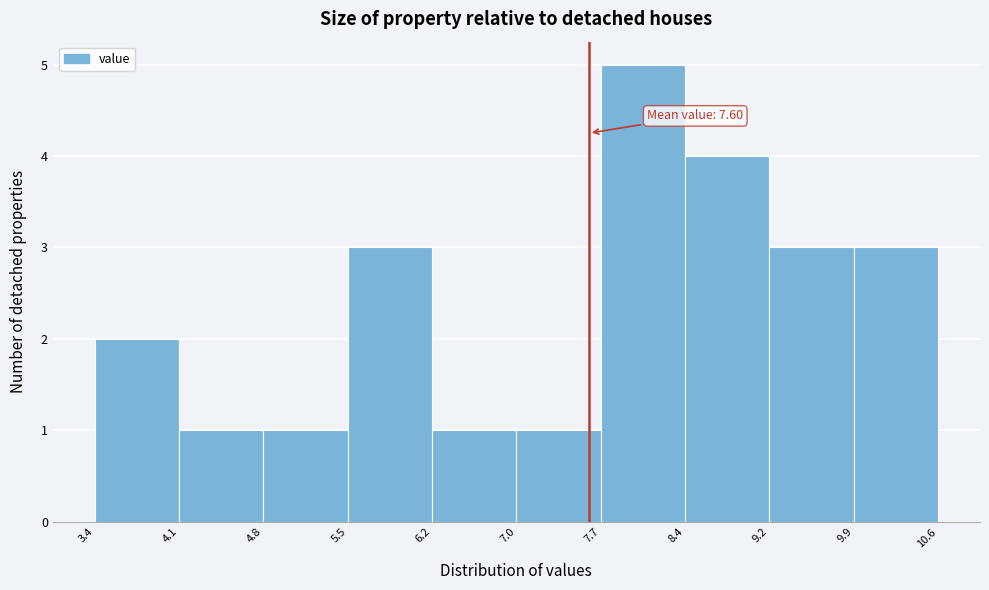

Over which range of the x-axis is the bar tallest?

7.7 to 8.4